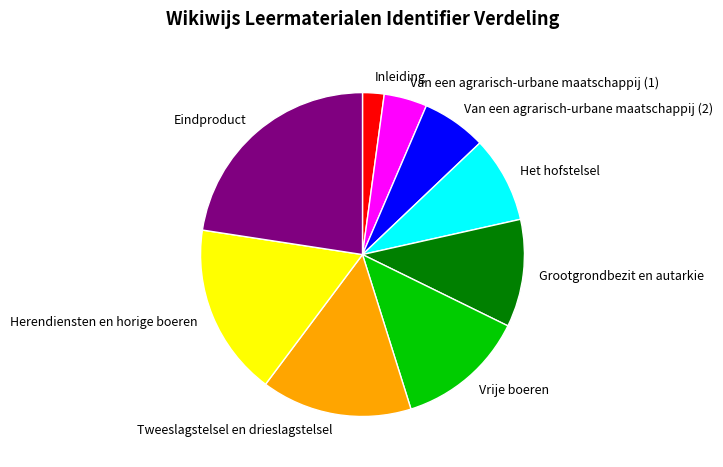

Does Inleiding represent more than half of the total?

No